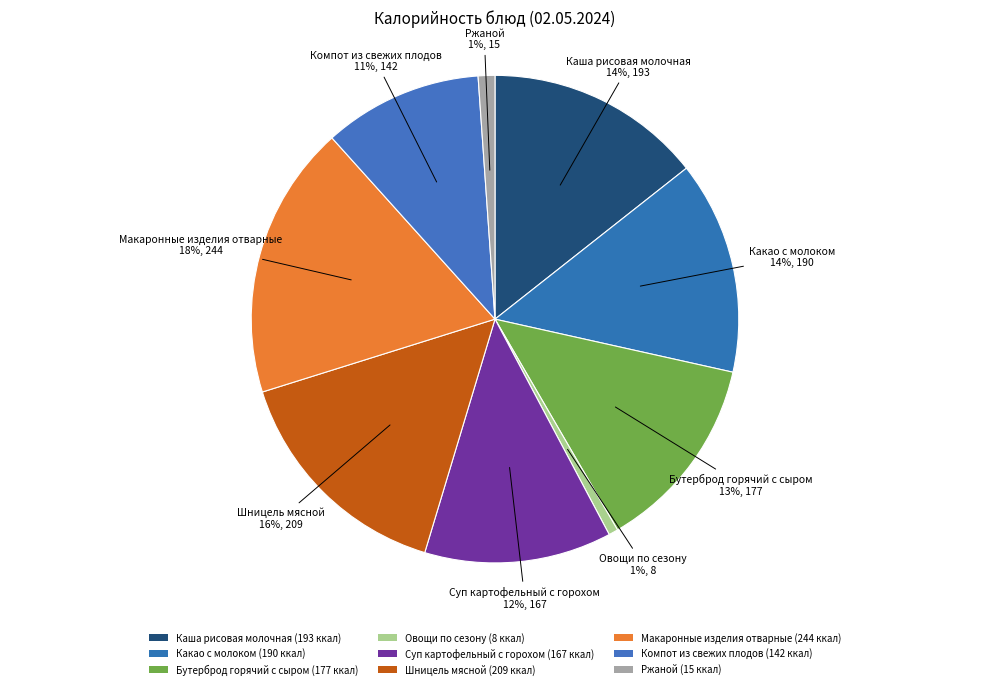

How many slices are in this pie chart?

9